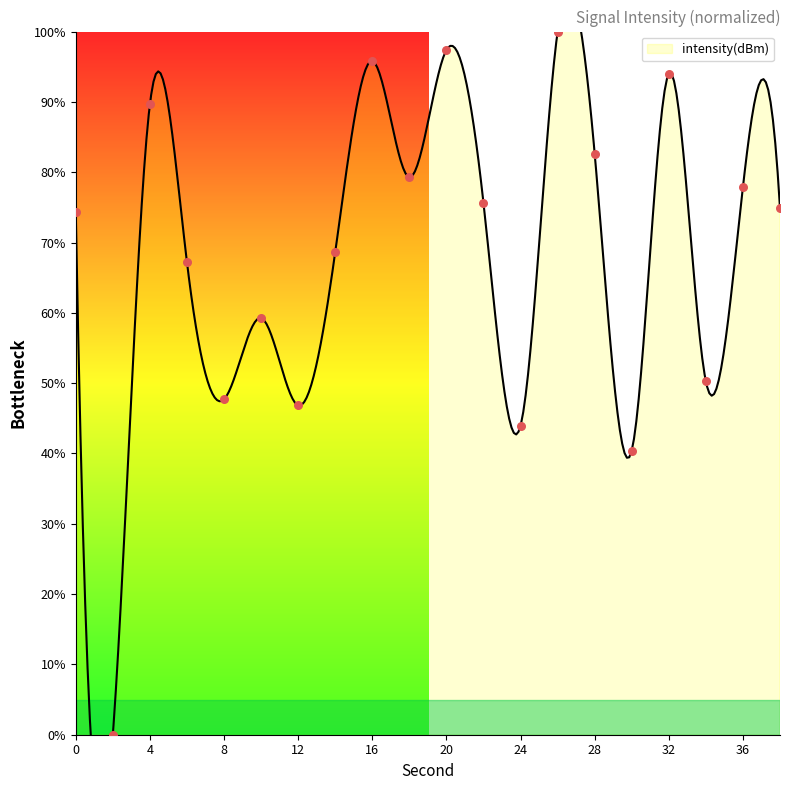

What is the ratio of the value at 34 to the value at 38?

0.7